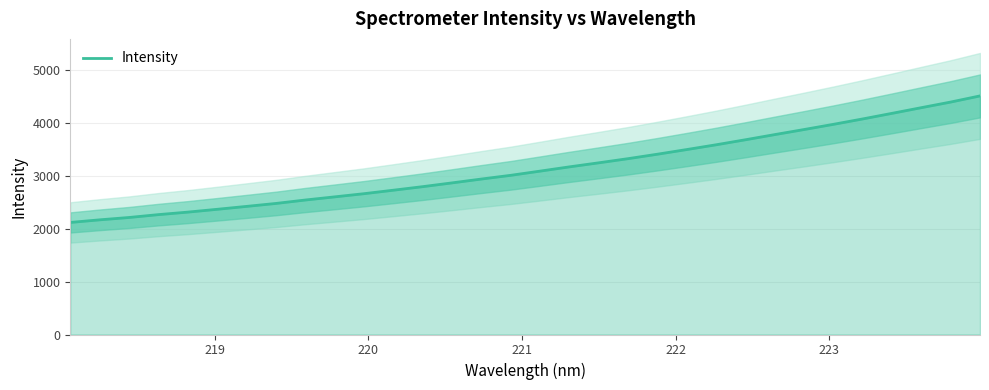

Reading right to left, transcribe all the data shown in this chart.

4517.8	4401.6	4295.4	4188.0	4081.9	3979.9	3881.4	3785.4	3687.6	3592.5	3502.3	3414.2	3329.8	3251.2	3174.4	3093.8	3014.3	2943.9	2871.0	2799.5	2732.3	2666.3	2606.2	2546.5	2481.5	2425.8	2370.8	2317.4	2270.0	2215.8	2171.3	2121.9